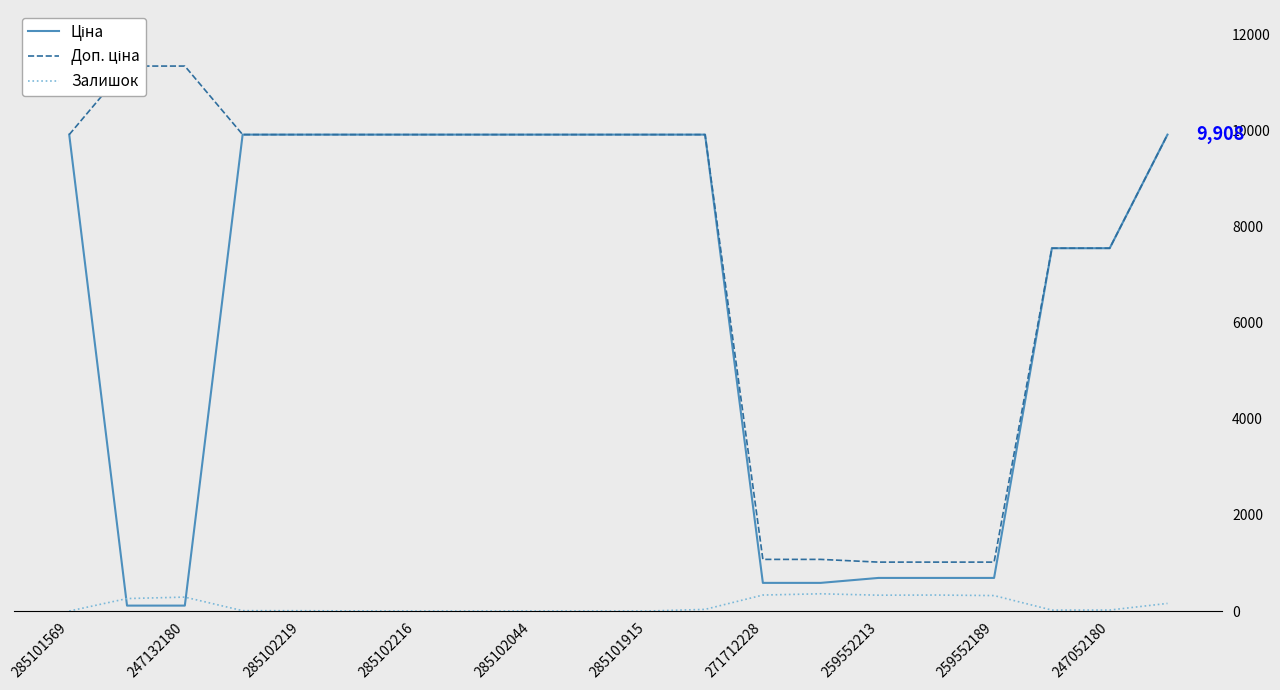

The Залишок series shows 214.9 at 19. True or false?

False